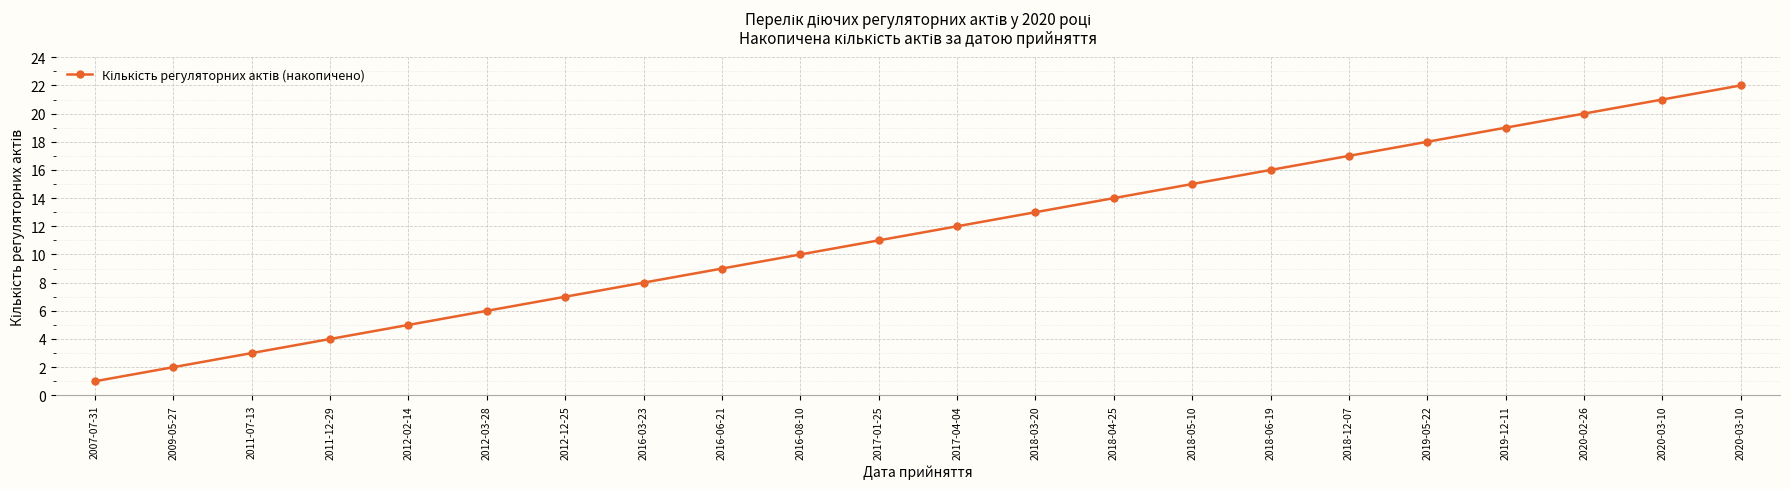

Does the chart have visible grid lines?

Yes